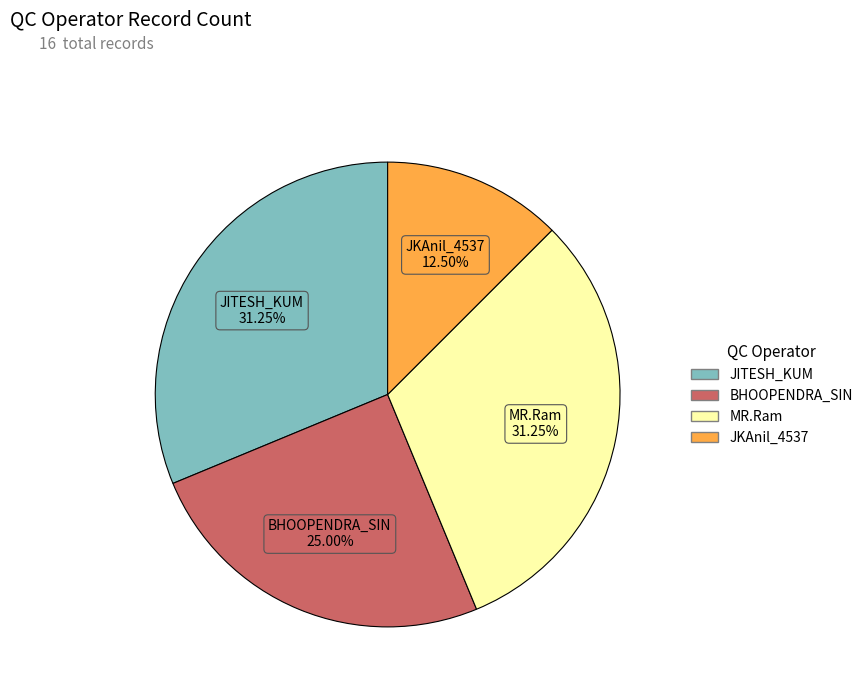

Does any single category account for the majority?

No